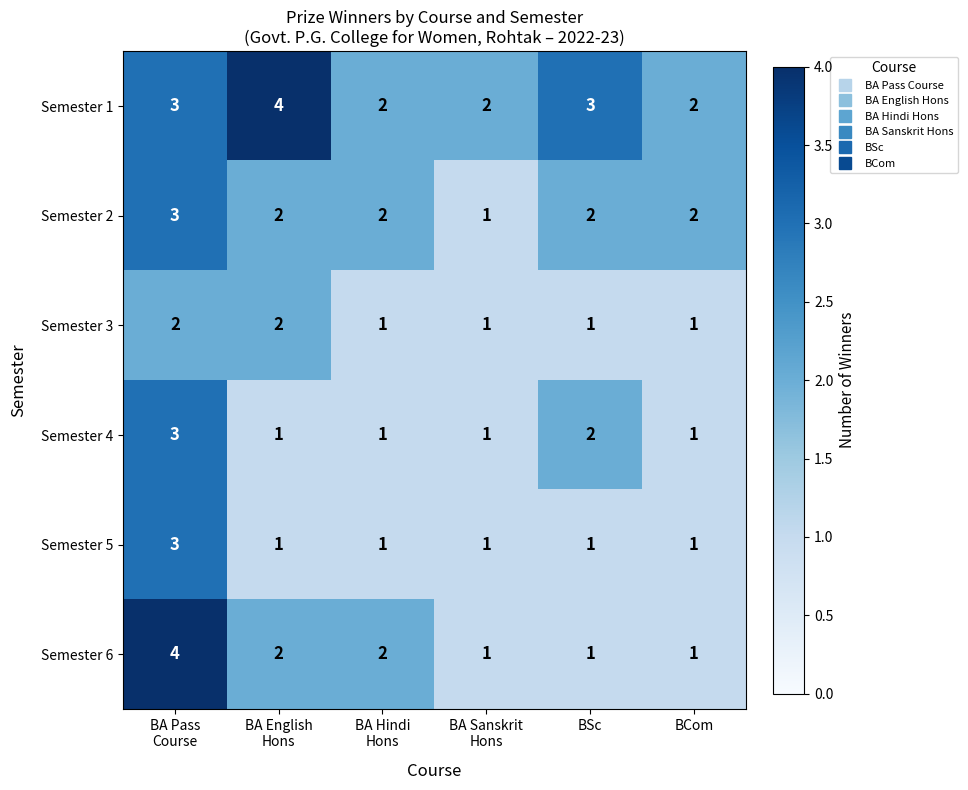

Count the number of data series in this chart.

6